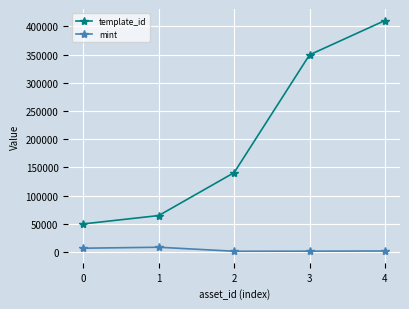

Rank the categories by template_id value from highest to lowest.

4, 3, 2, 1, 0